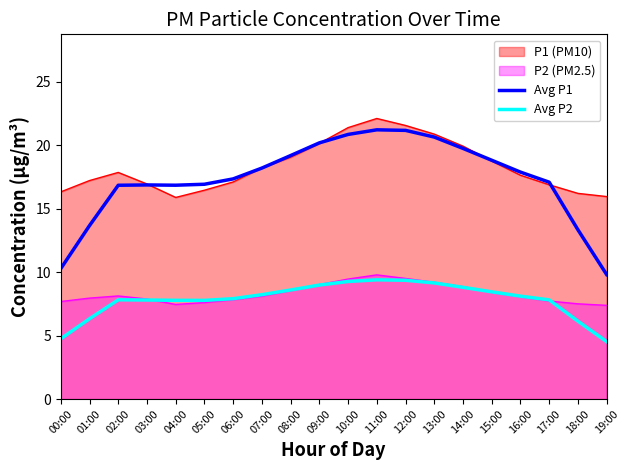

Between 10:00 and 05:00, which is larger?

10:00